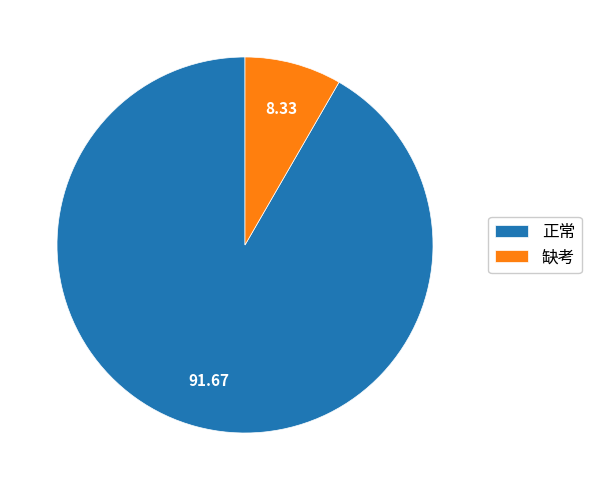

Is the sum of 正常 and 缺考 greater than half?

Yes